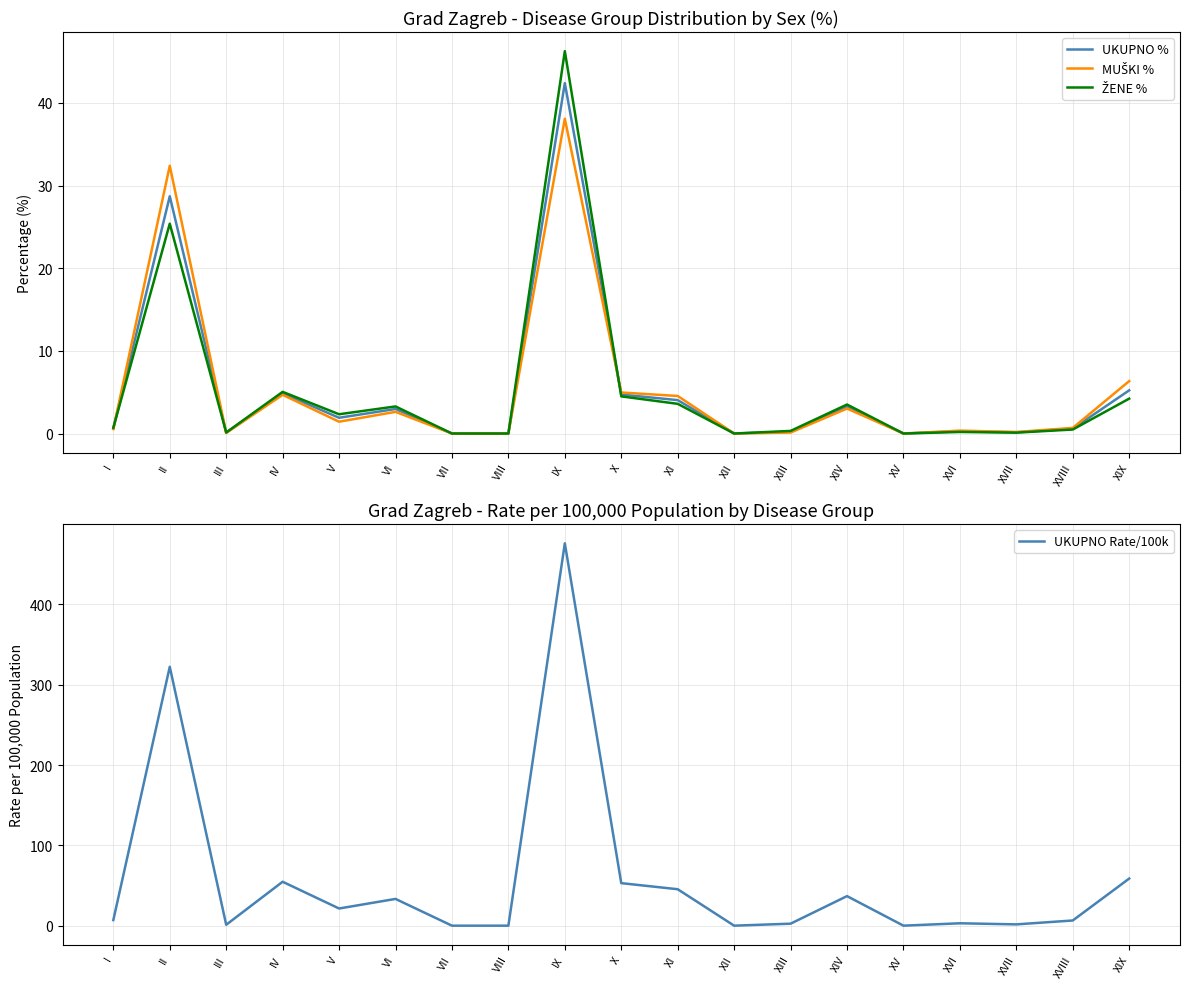

What is the difference between the maximum and second lowest values in the ŽENE % series?

46.3